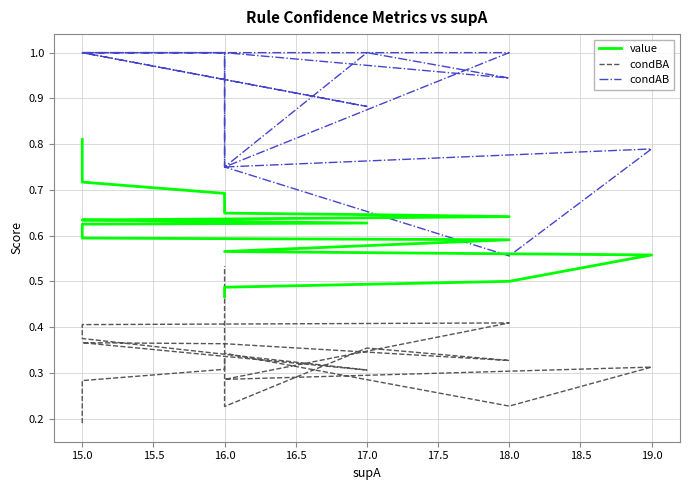

The value of value at 18.0 is 0.6. True or false?

True